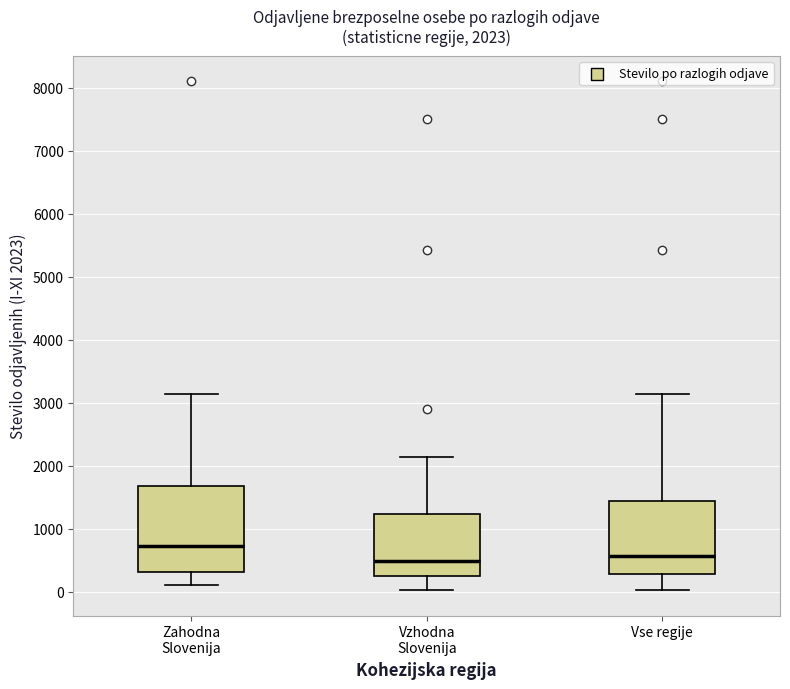

Which box is the tallest, from its lower edge to its upper edge?

Zahodna Slovenija